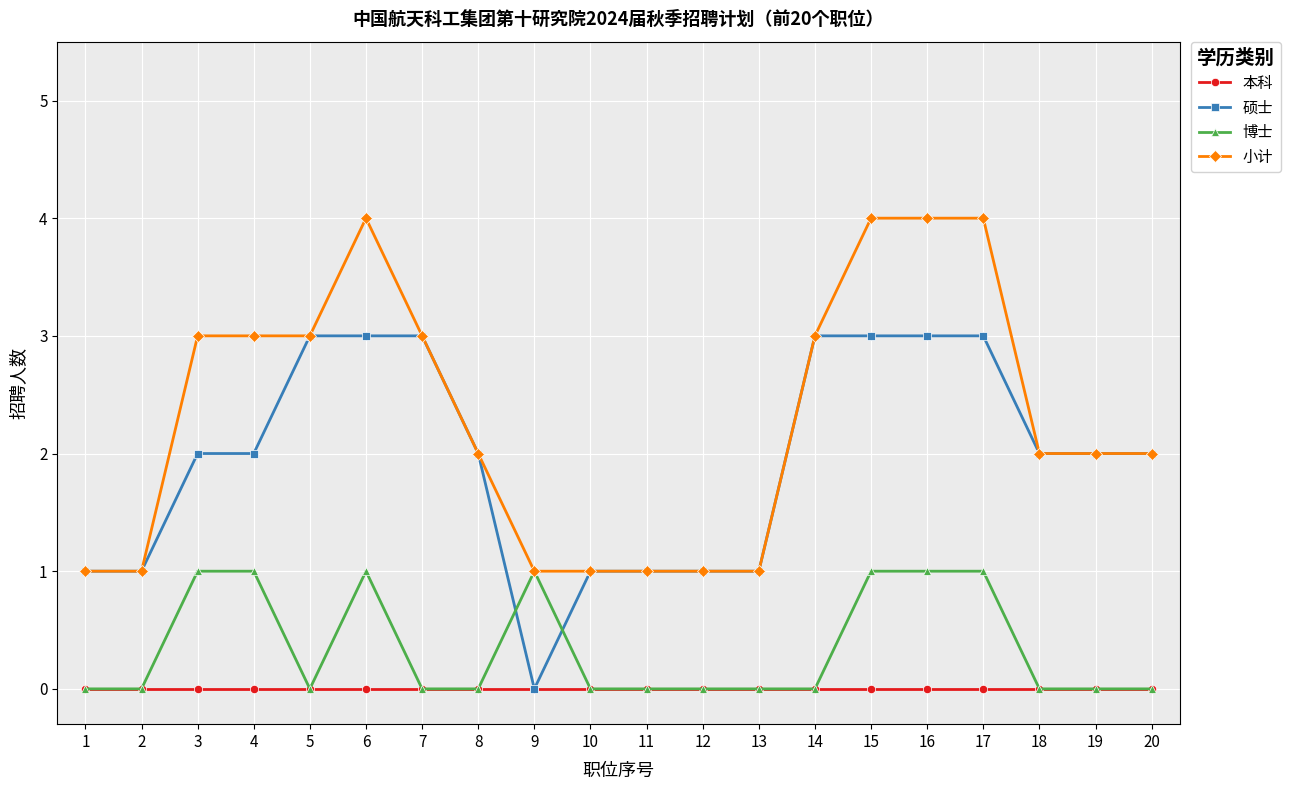

What is the approximate value of 小计 at 16?

4